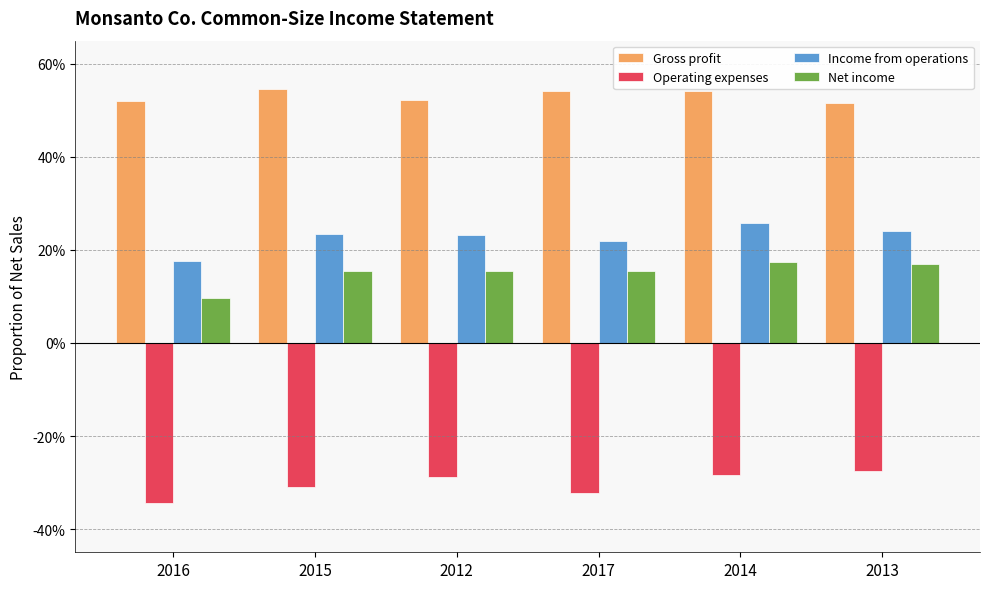

Which category has the lowest value in the Net income series?

2016